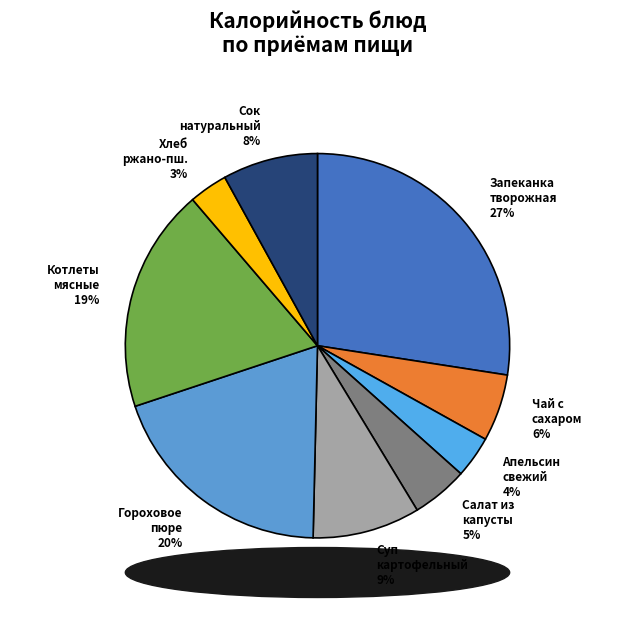

Between Котлеты мясные and Чай с сахаром, which is larger?

Котлеты мясные